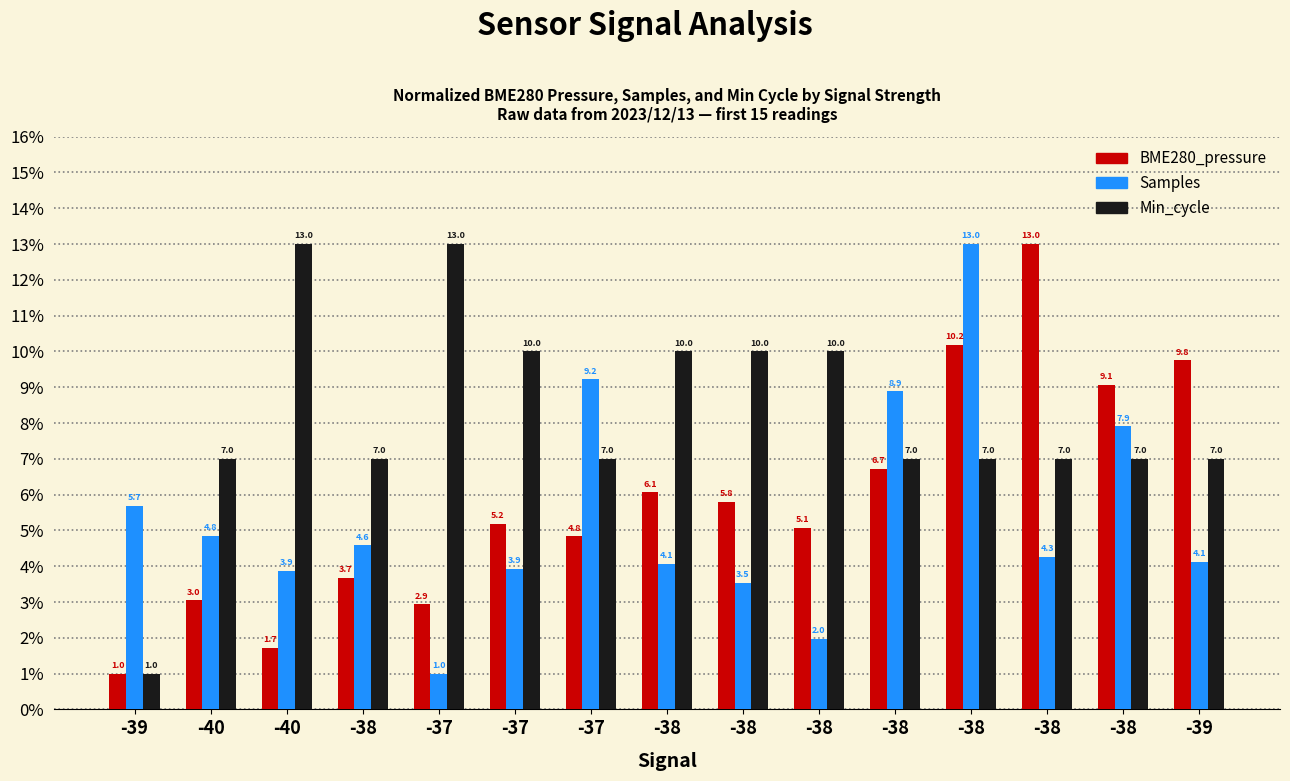

How many values in the Samples series are below 4?

5